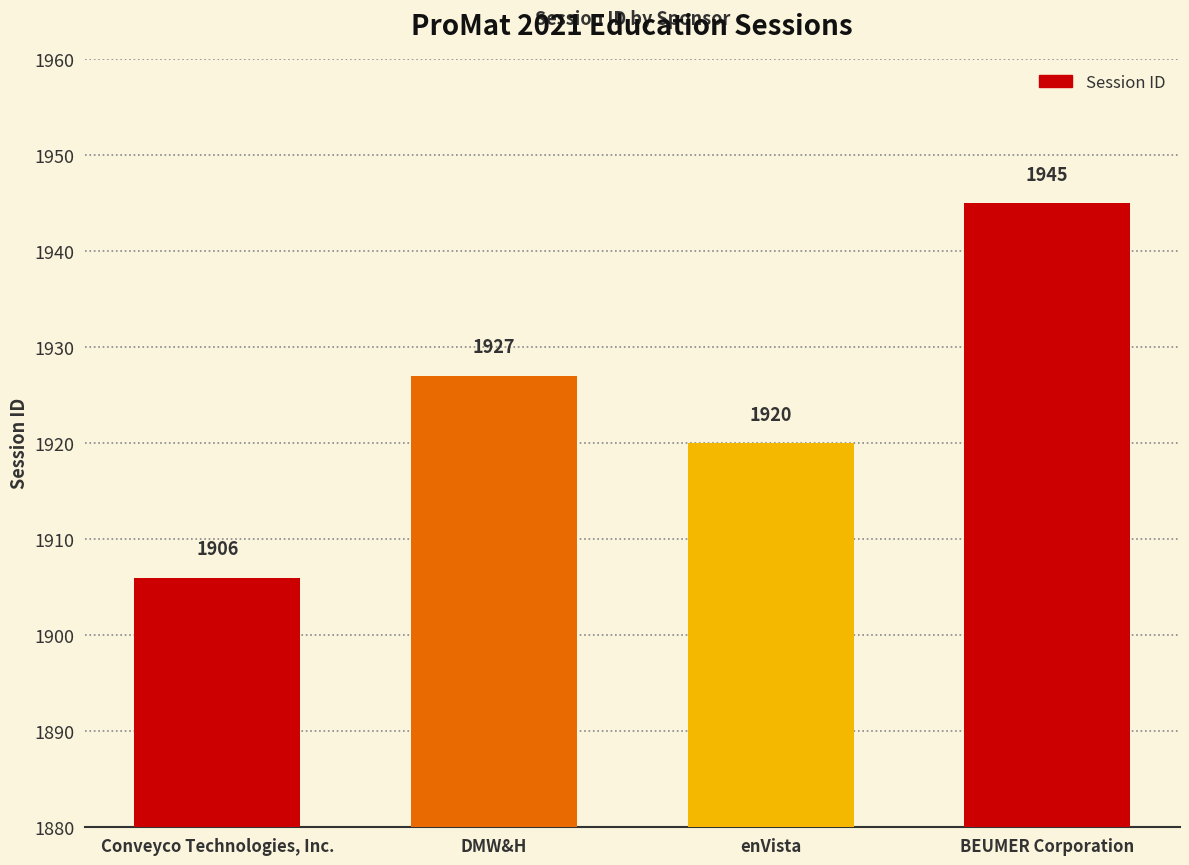

How many values are below 1927?

2